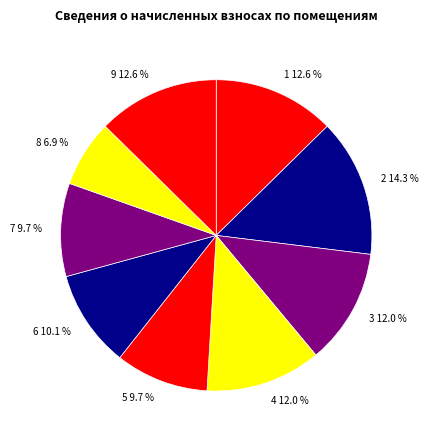

To the nearest percent, what is the difference between the 1 and 7 slice percentages?

3%